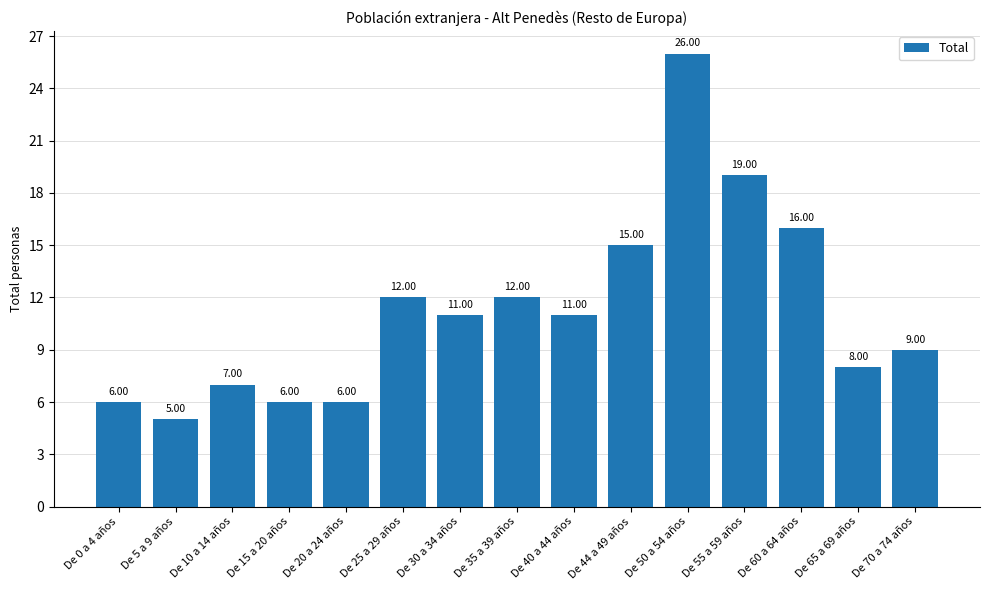

Where is the data nearest to the value 15?

De 44 a 49 años